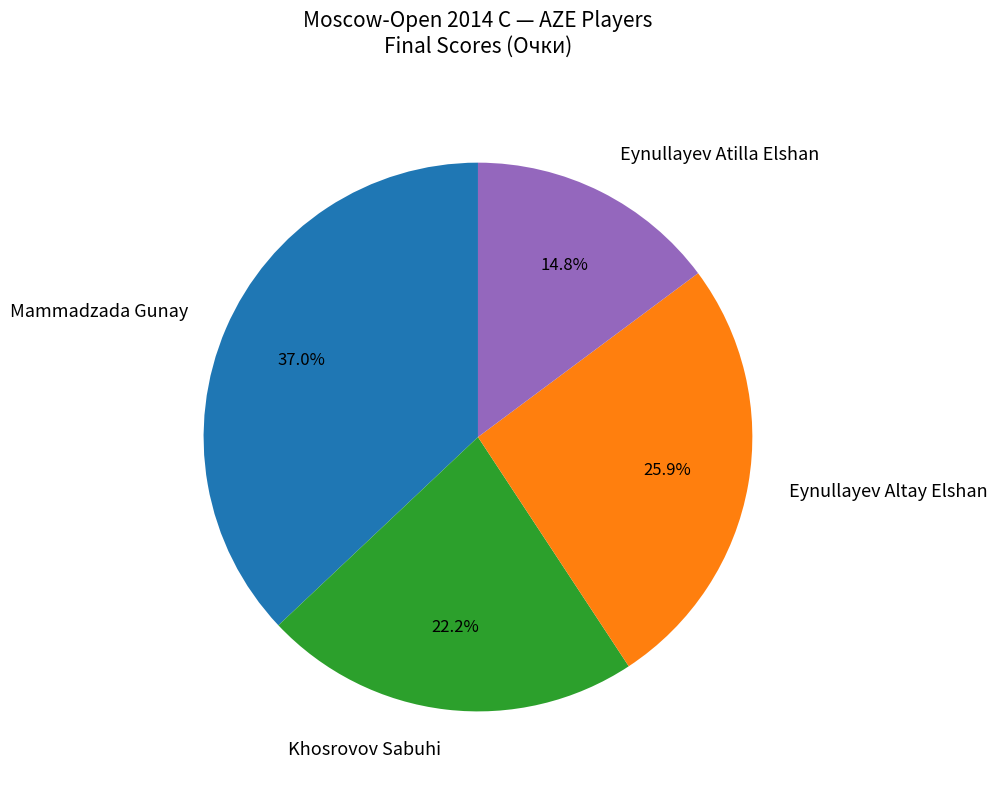

Is there a majority slice in this chart?

No